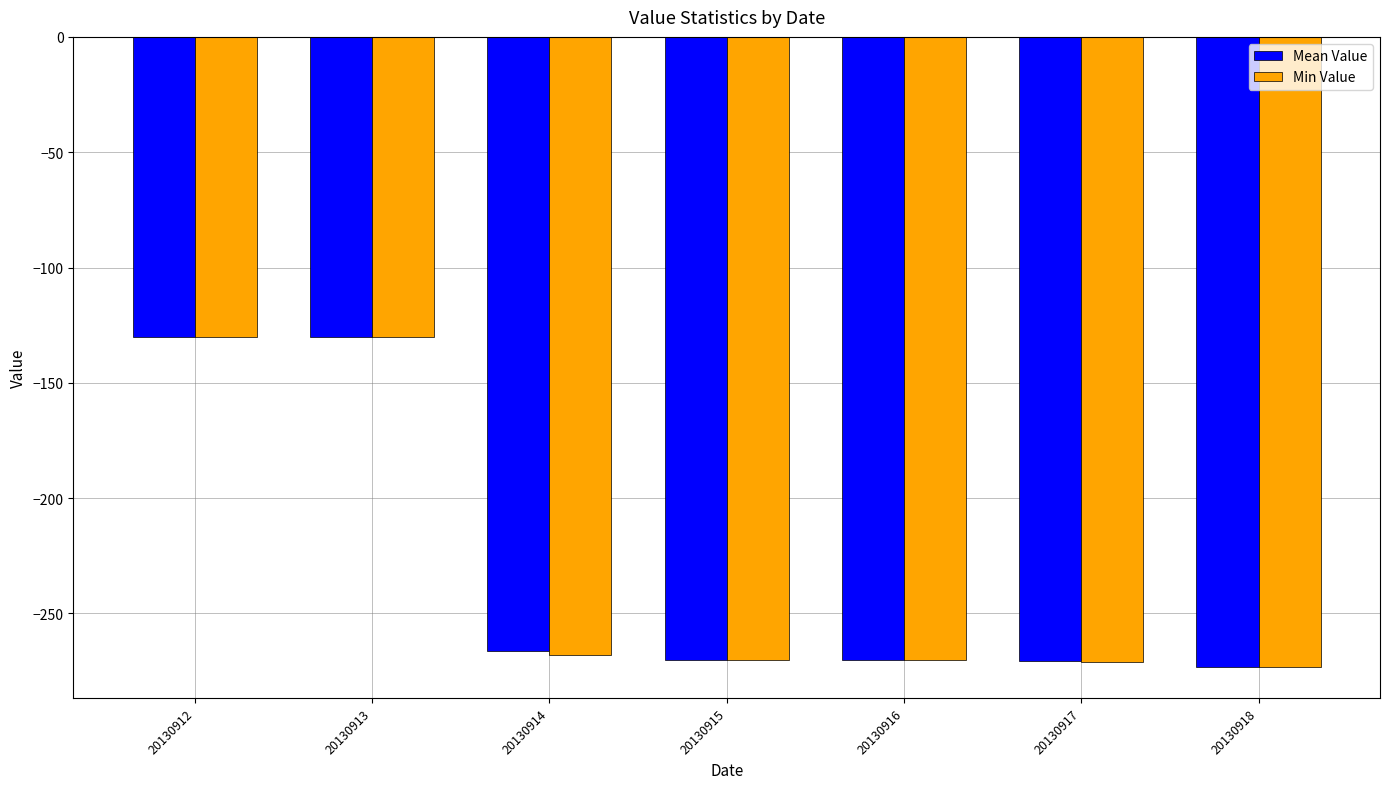

What is the value of the Min Value bar at the 5th from the left?

-270.0